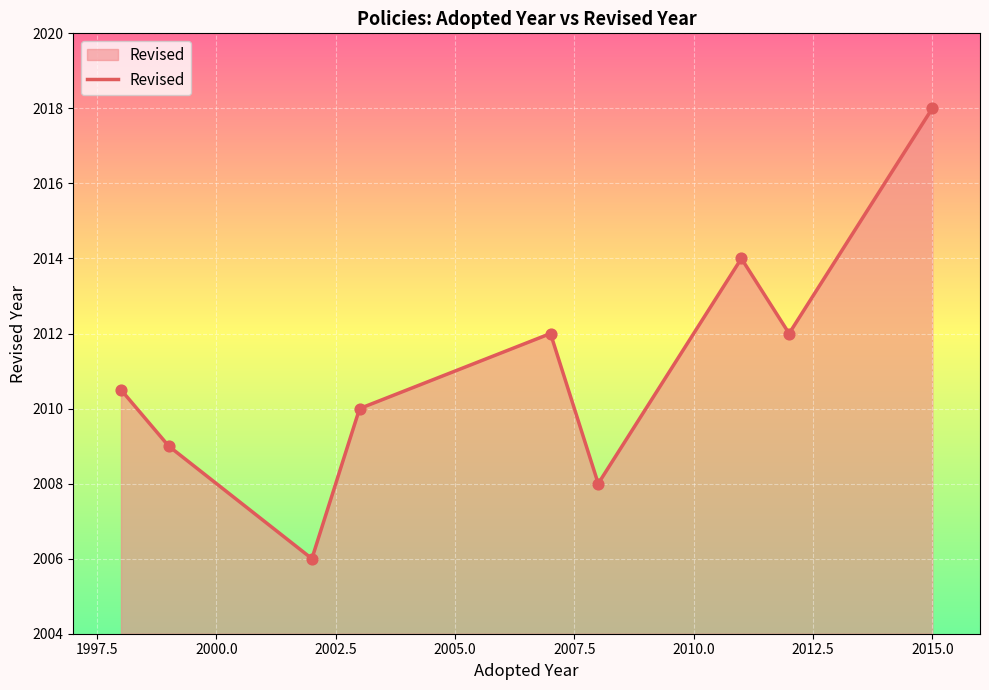

What is the difference between the maximum and minimum values?

12.0